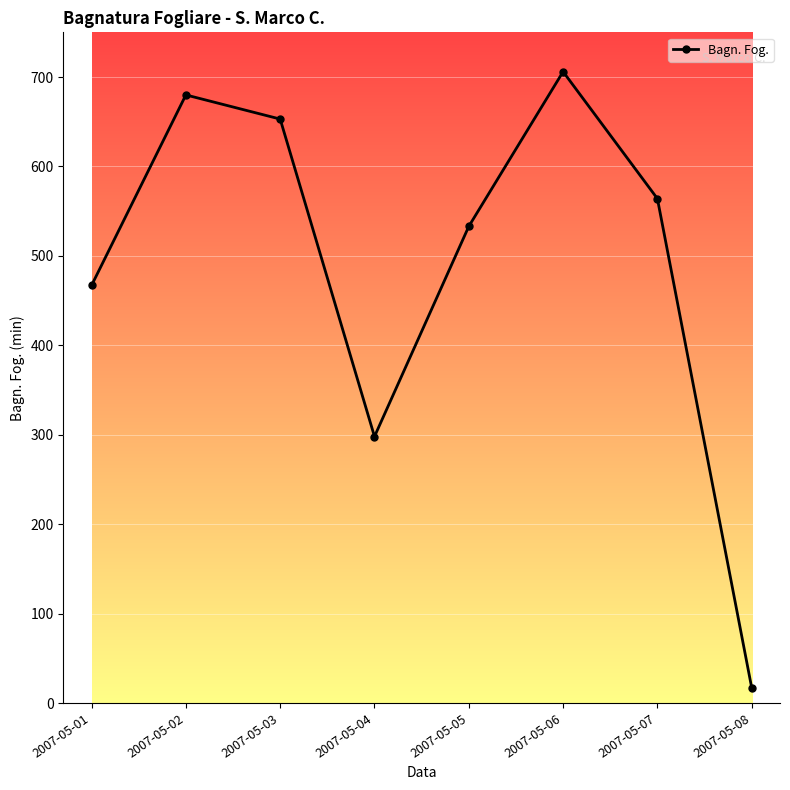

Count the number of data series in this chart.

1